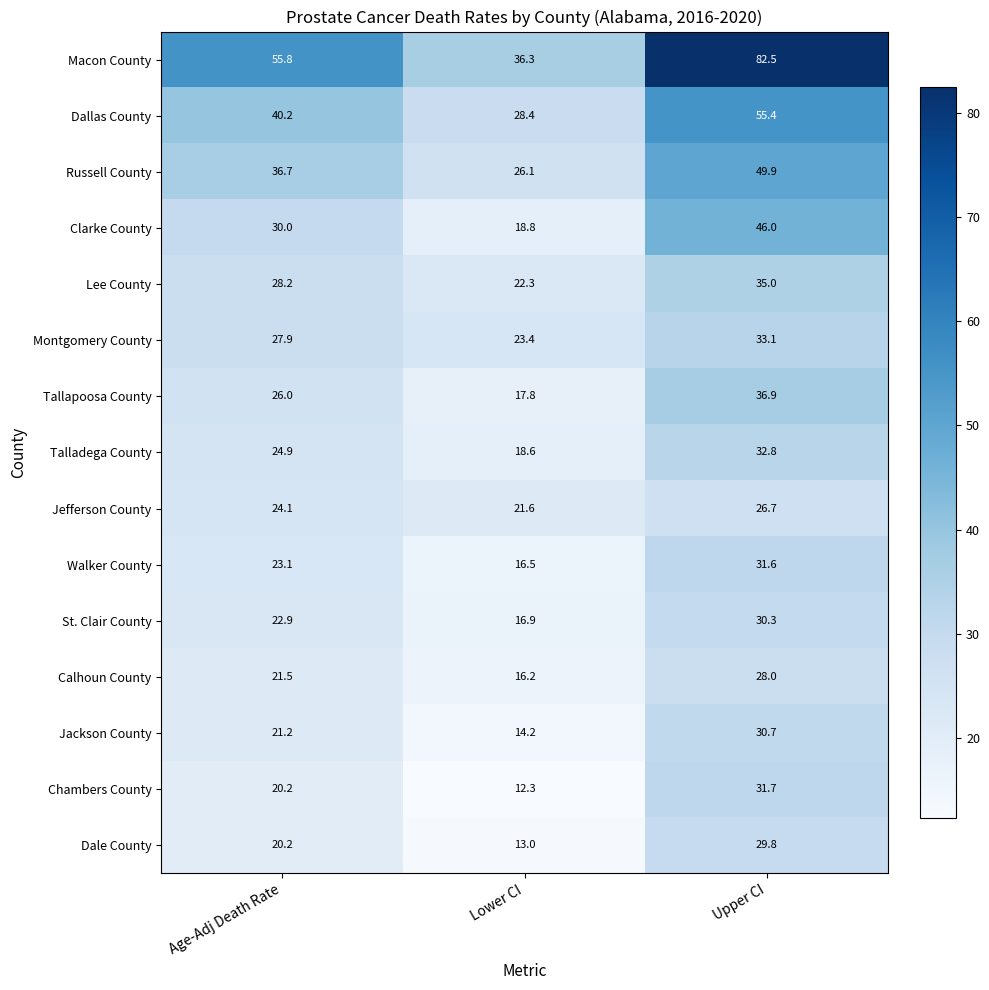

What is the sum of the Clarke County values at Age-Adj Death Rate and Upper CI?

76.0